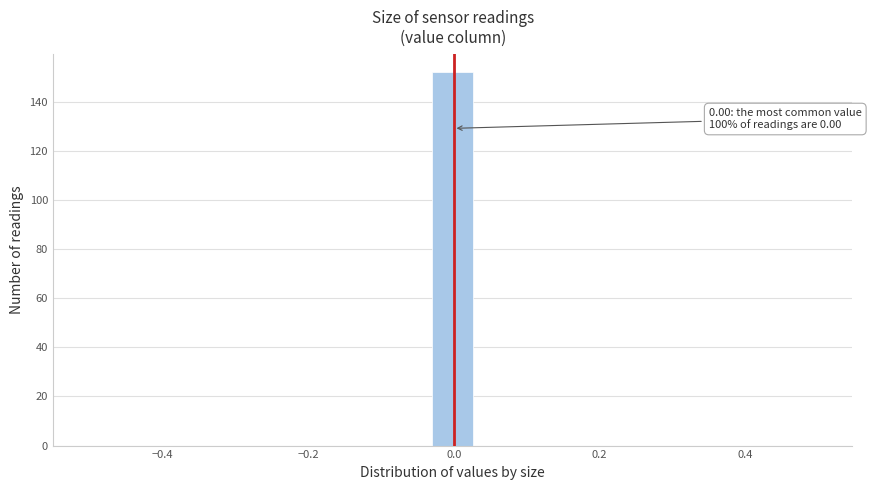

Around what value on the x-axis is the tallest bar? Give the approximate position of its centre, as read against the axis.

0.00